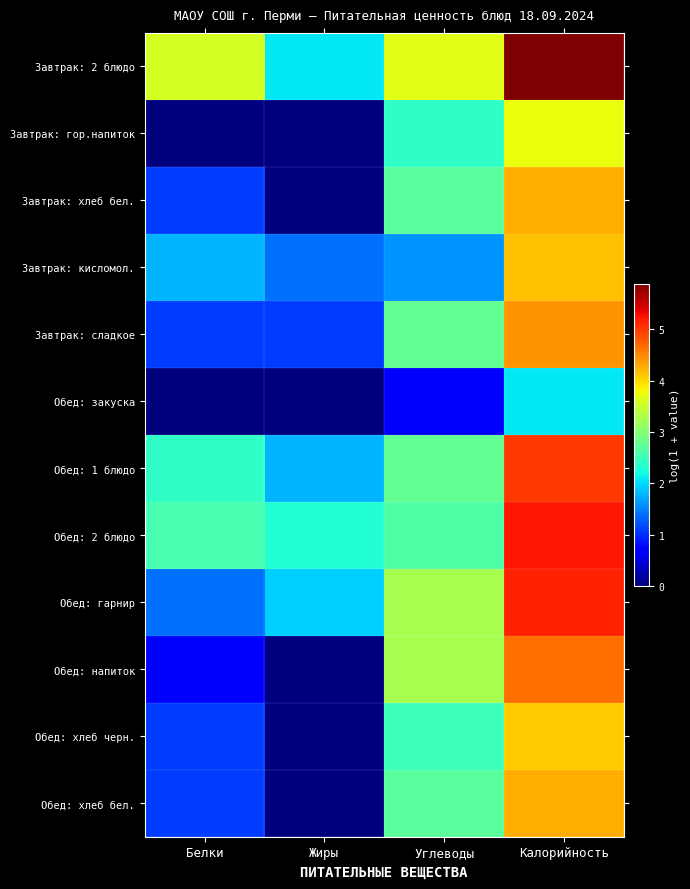

Reading right to left, what are all the values shown in this chart?

Завтрак: 2 блюдо: Калорийность=5.9	Углеводы=3.7	Жиры=2.1	Белки=3.6
Завтрак: гор.напиток: Калорийность=3.7	Углеводы=2.4	Жиры=0.0	Белки=0.0
Завтрак: хлеб бел.: Калорийность=4.3	Углеводы=2.7	Жиры=0.0	Белки=1.1
Завтрак: кисломол.: Калорийность=4.2	Углеводы=1.6	Жиры=1.4	Белки=1.8
Завтрак: сладкое: Калорийность=4.4	Углеводы=2.8	Жиры=1.1	Белки=1.1
Обед: закуска: Калорийность=2.1	Углеводы=0.7	Жиры=0.0	Белки=0.0
Обед: 1 блюдо: Калорийность=5.0	Углеводы=2.8	Жиры=1.8	Белки=2.4
Обед: 2 блюдо: Калорийность=5.2	Углеводы=2.6	Жиры=2.3	Белки=2.6
Обед: гарнир: Калорийность=5.1	Углеводы=3.3	Жиры=1.9	Белки=1.4
Обед: напиток: Калорийность=4.7	Углеводы=3.3	Жиры=0.0	Белки=0.7
Обед: хлеб черн.: Калорийность=4.1	Углеводы=2.5	Жиры=0.0	Белки=1.1
Обед: хлеб бел.: Калорийность=4.3	Углеводы=2.7	Жиры=0.0	Белки=1.1